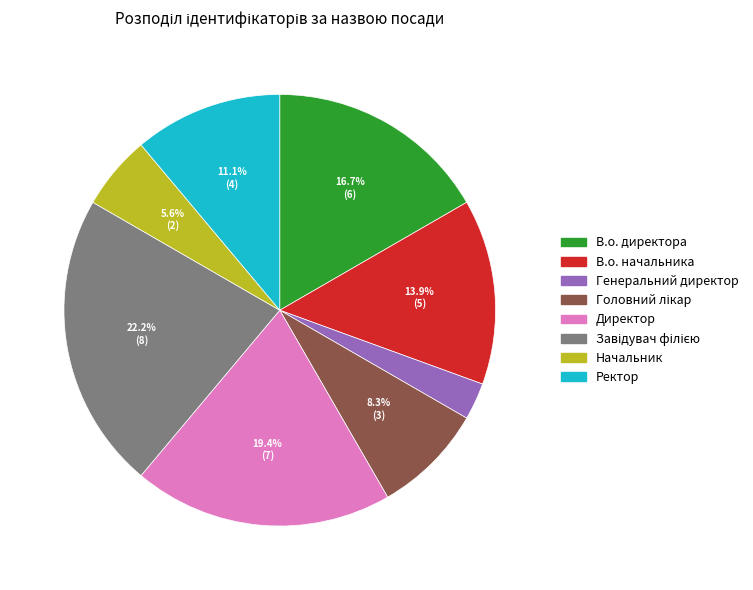

To the nearest percent, what percentage of the pie is Ректор?

11%